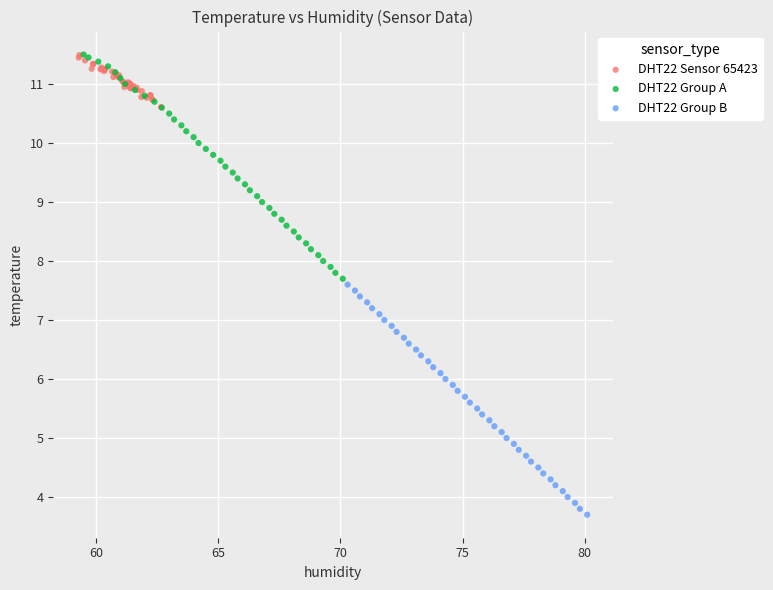

Which series contains the lowest Y value?

DHT22 Group B